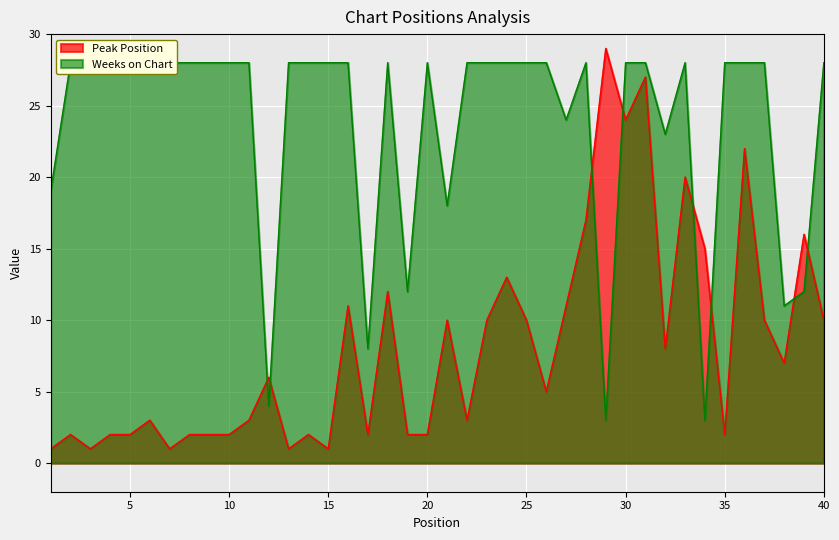

Between which two adjacent categories do Weeks on Chart and Peak Position first intersect?

11 and 12